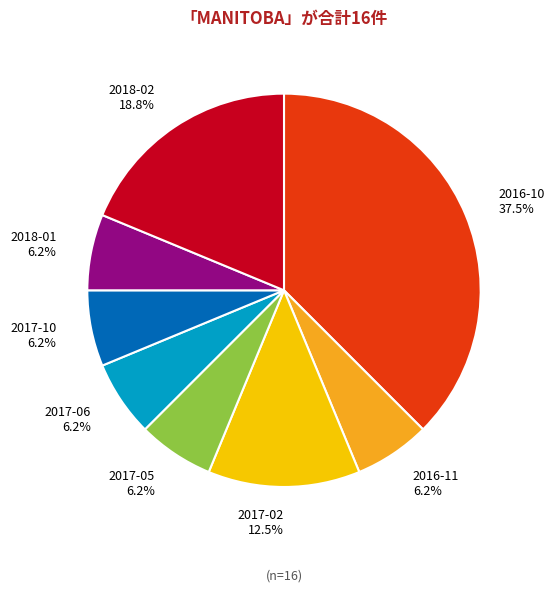

Is 2017-02 the majority of the pie?

No